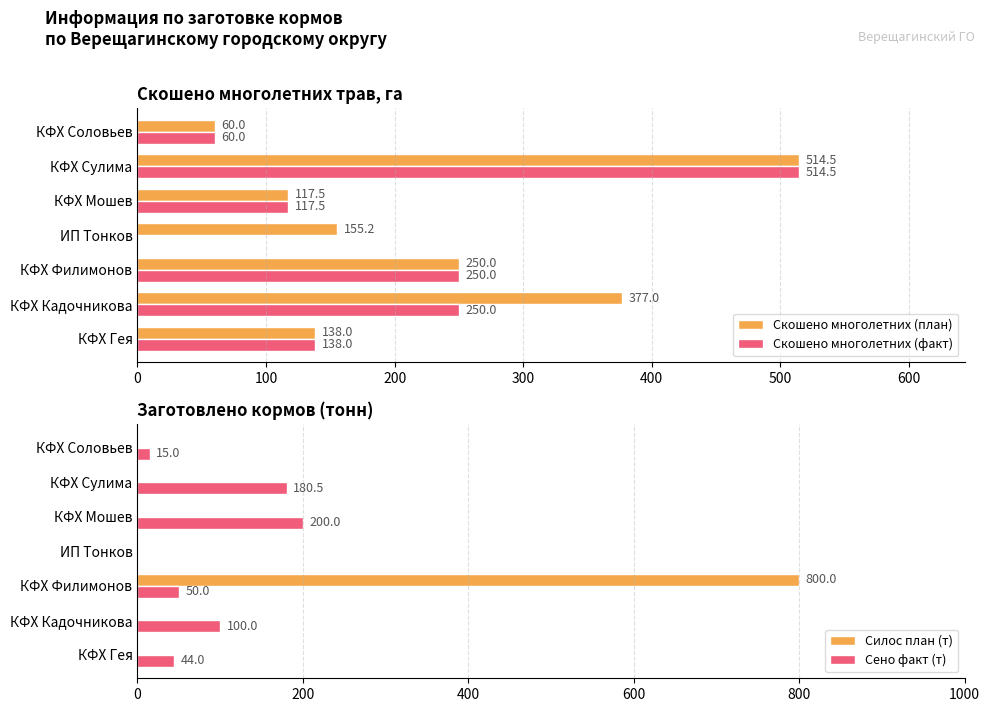

True or false: Скошено многолетних (план) has a value of 247.3 at КФХ Кадочникова.

False